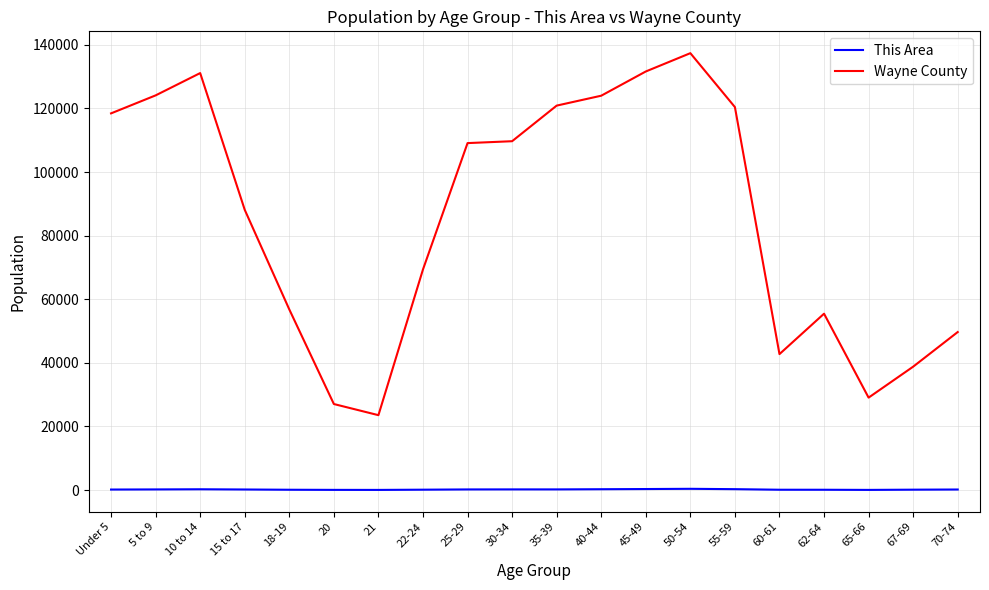

What is the greatest value displayed?

137378